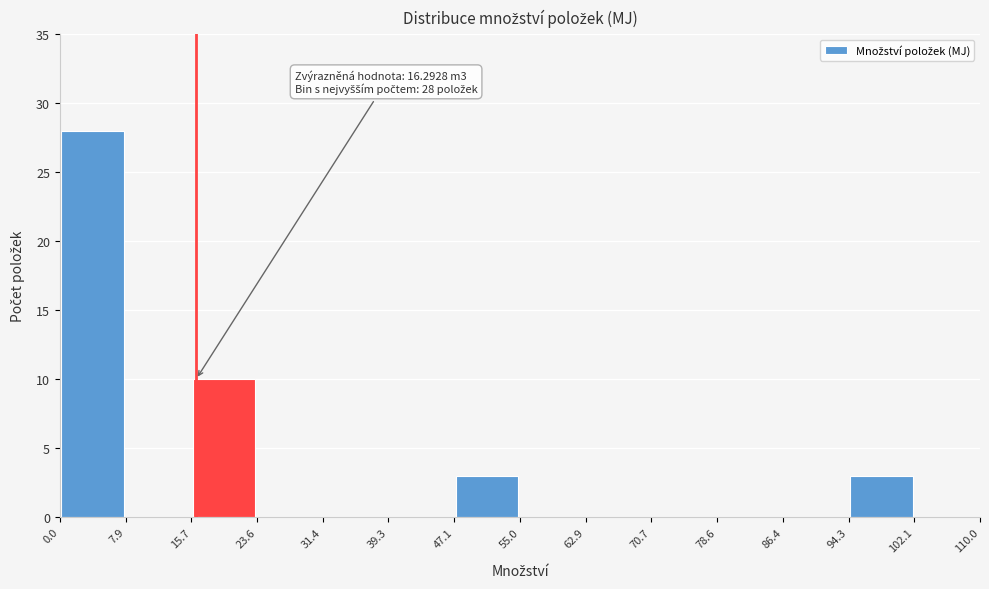

Which range on the x-axis has the tallest bar?

0.0 to 7.9